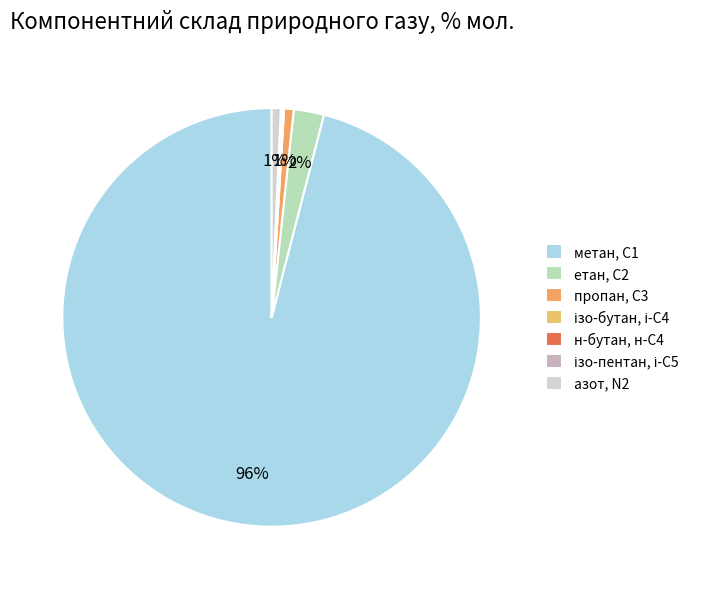

Between метан, С1 and н-бутан, н-С4, which is larger?

метан, С1